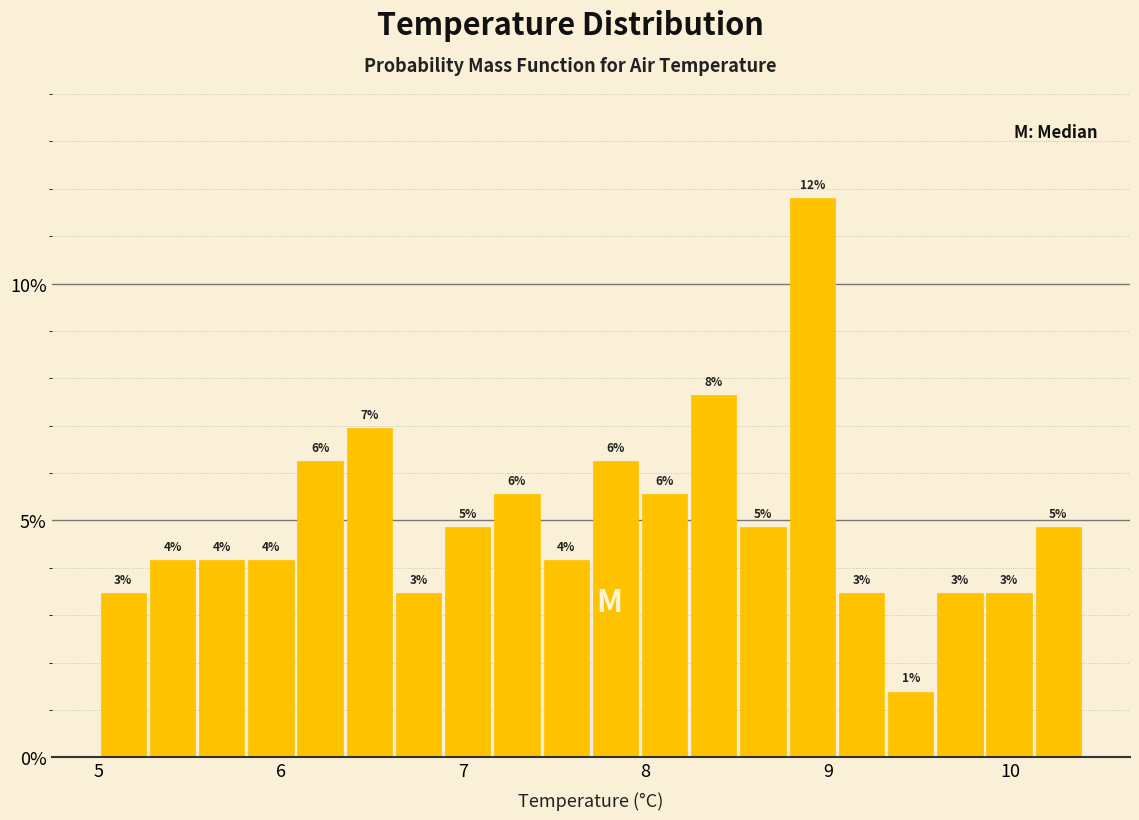

Around what value on the x-axis is the tallest bar? Give the approximate position of its centre, as read against the axis.

8.9